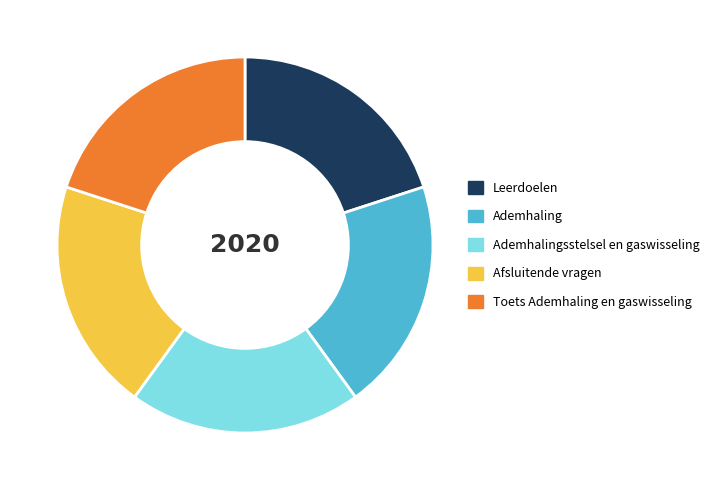

The Ademhaling slice represents 34% of the pie. True or false?

False